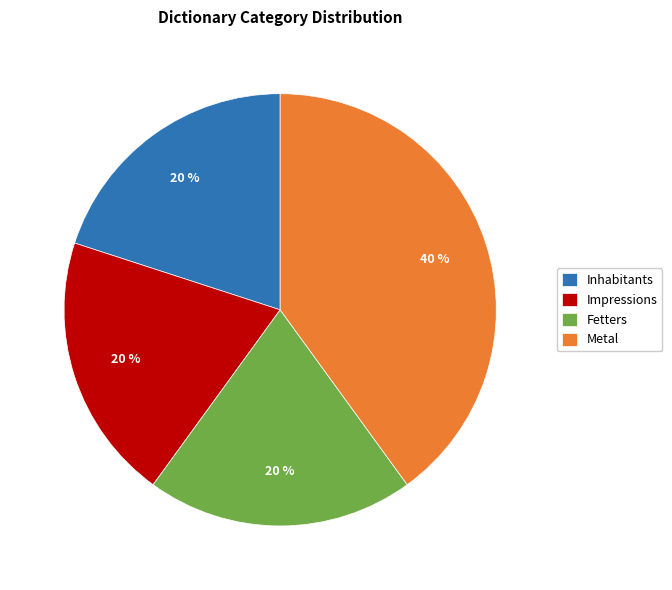

Approximately how many times larger is the value at Fetters compared to Inhabitants?

1.0